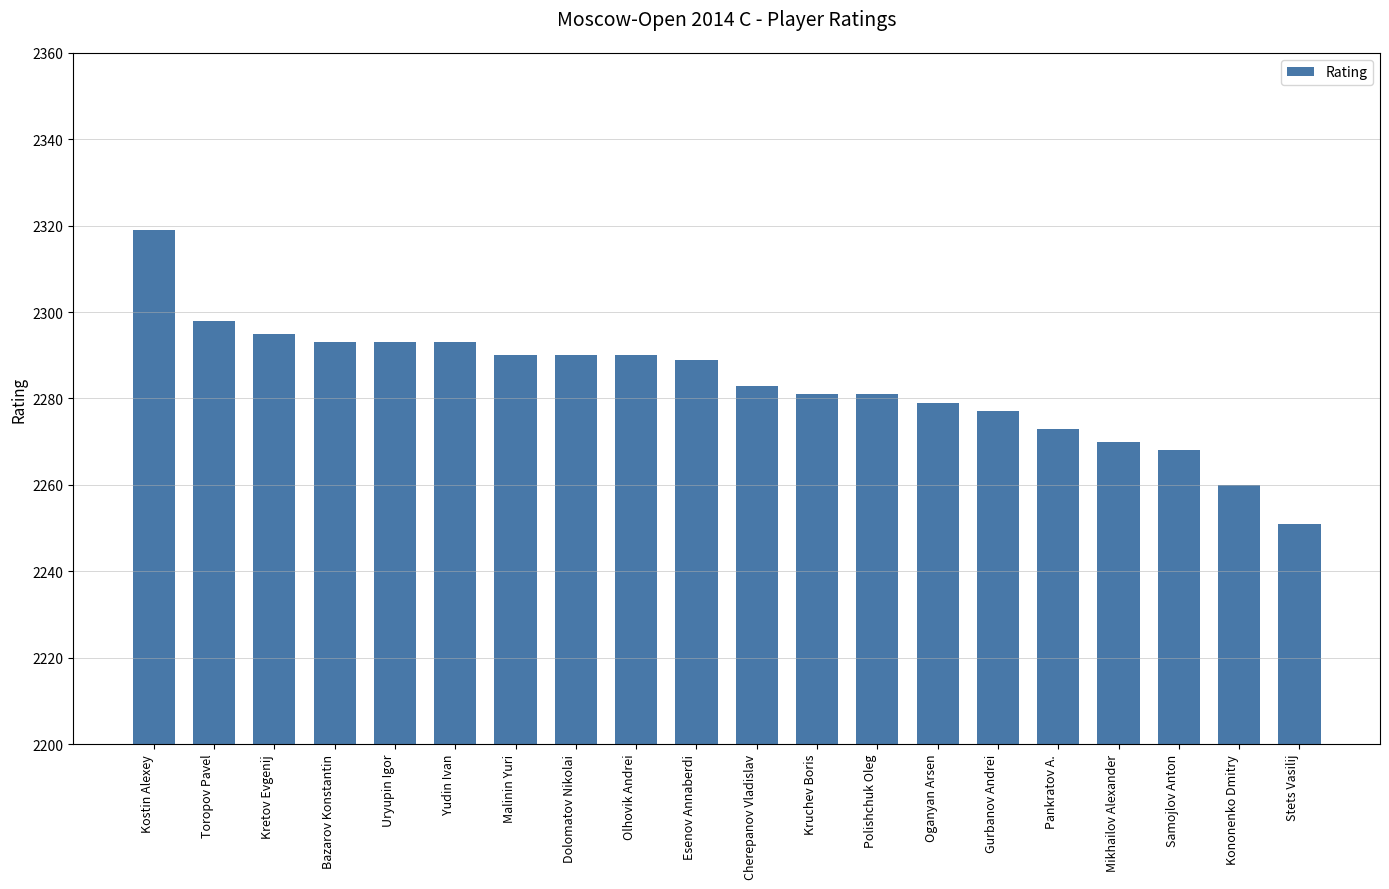

What is the difference between the maximum and minimum values?

68